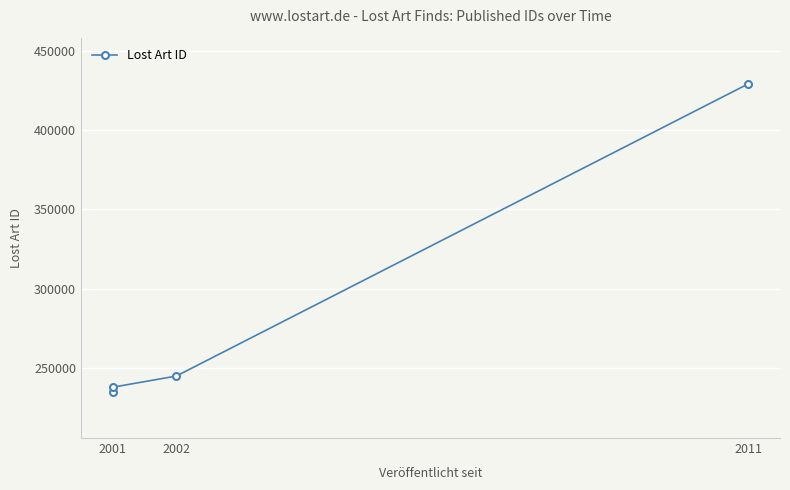

What position from the right is 3?

1